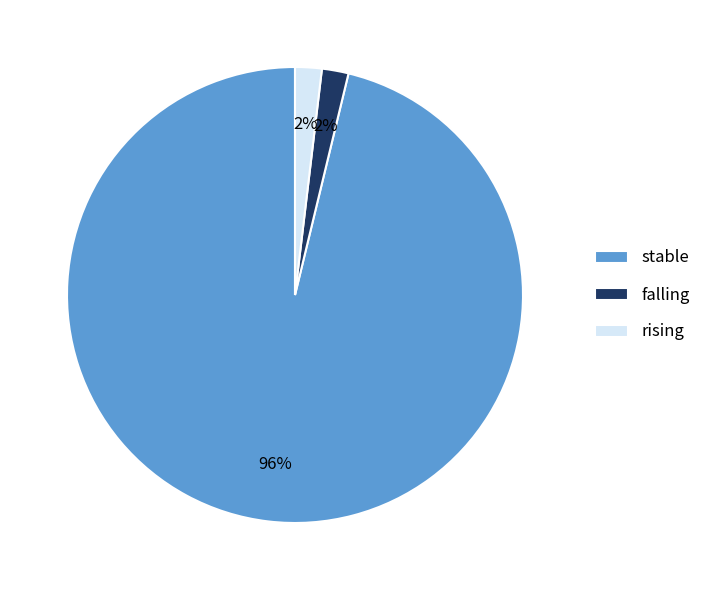

To the nearest percent, what is the average slice percentage?

33%